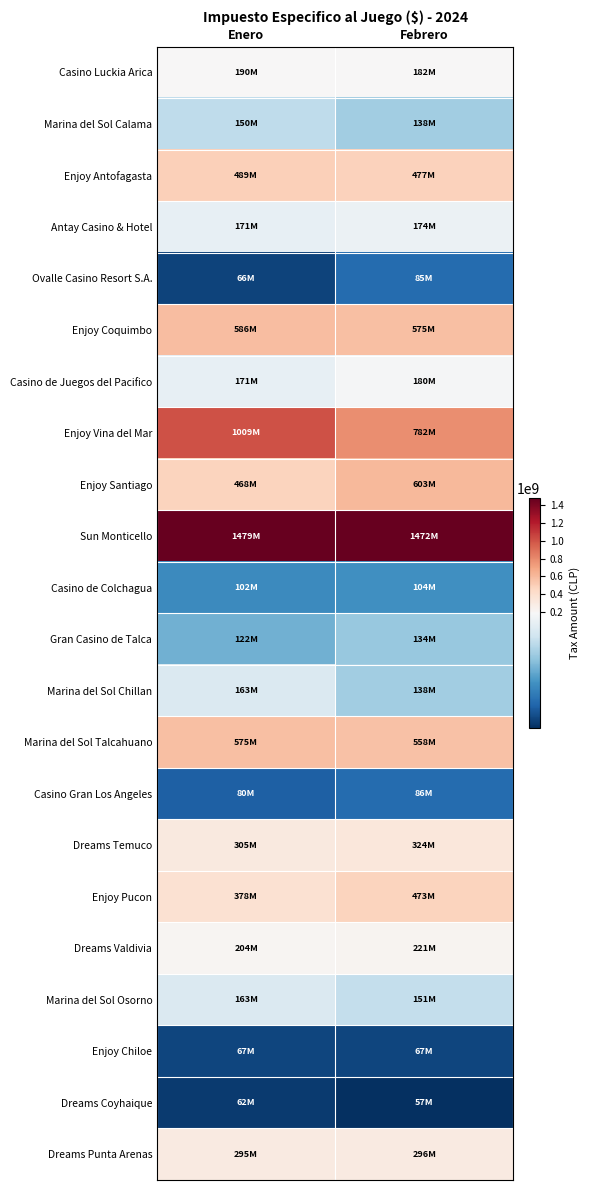

At Febrero, list the series in order from smallest to largest.

Dreams Coyhaique, Enjoy Chiloe, Ovalle Casino Resort S.A., Casino Gran Los Angeles, Casino de Colchagua, Gran Casino de Talca, Marina del Sol Calama, Marina del Sol Chillan, Marina del Sol Osorno, Antay Casino & Hotel, Casino de Juegos del Pacifico, Casino Luckia Arica, Dreams Valdivia, Dreams Punta Arenas, Dreams Temuco, Enjoy Pucon, Enjoy Antofagasta, Marina del Sol Talcahuano, Enjoy Coquimbo, Enjoy Santiago, Enjoy Vina del Mar, Sun Monticello